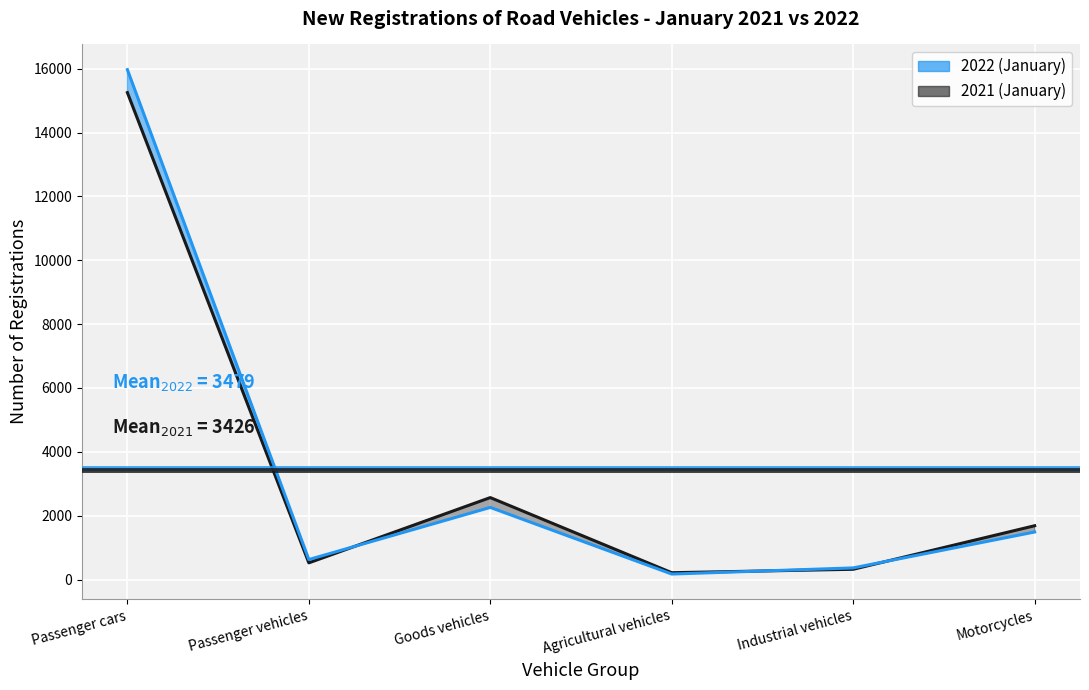

Where does the 2022 (January) series first go above 1488?

Passenger cars